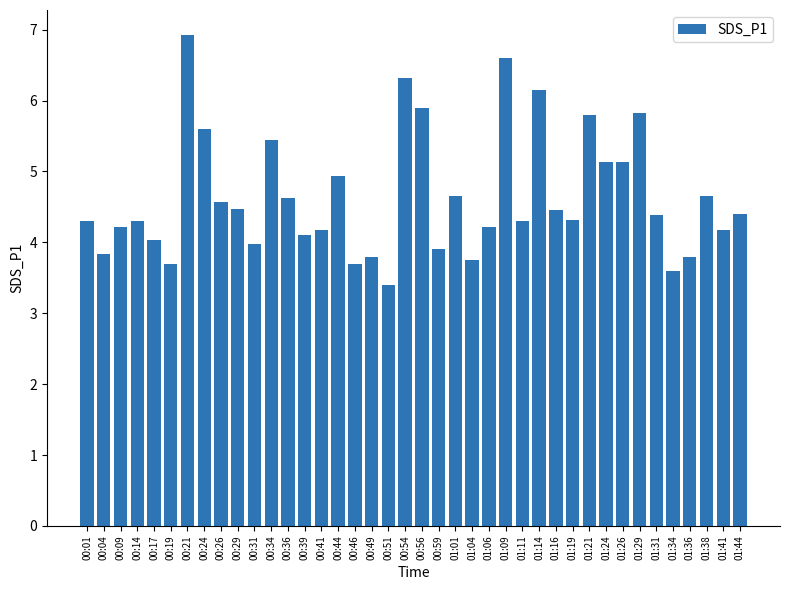

What is the smallest value displayed?

3.4